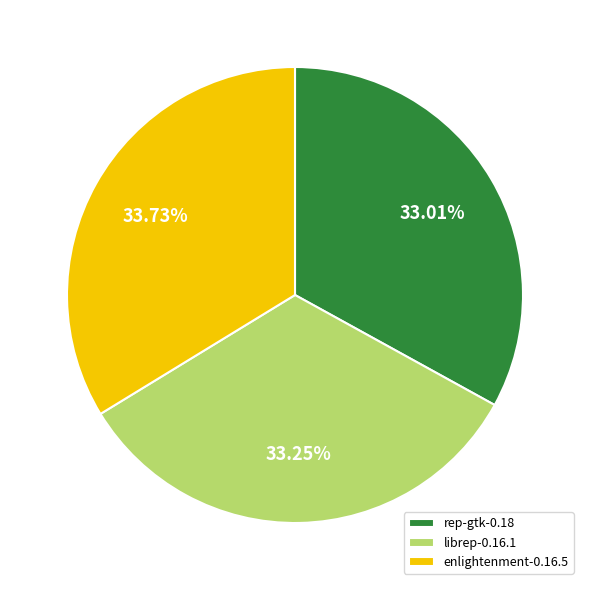

What is the ratio of the value at librep-0.16.1 to the value at rep-gtk-0.18?

1.0